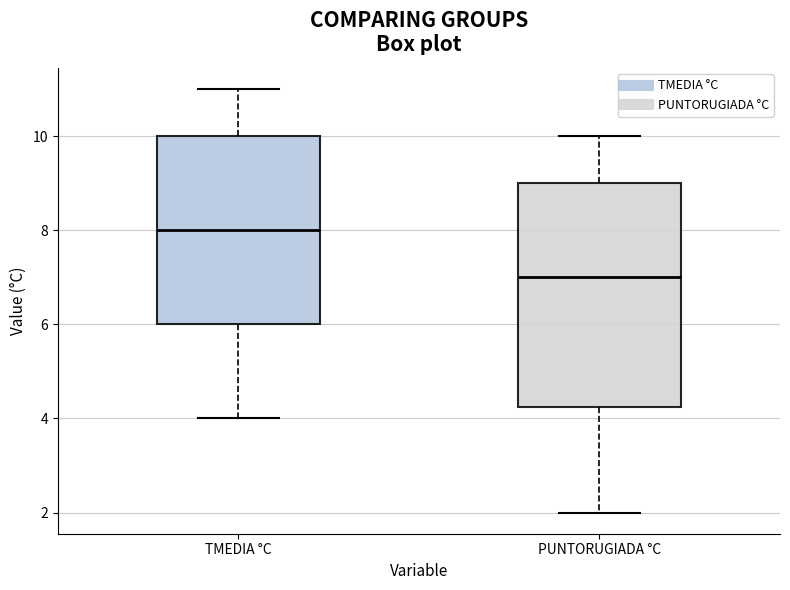

Where does the upper whisker of the box for PUNTORUGIADA °C end on the y-axis? The values are not printed on the chart, so give them approximately, as read against the axis.

10.0